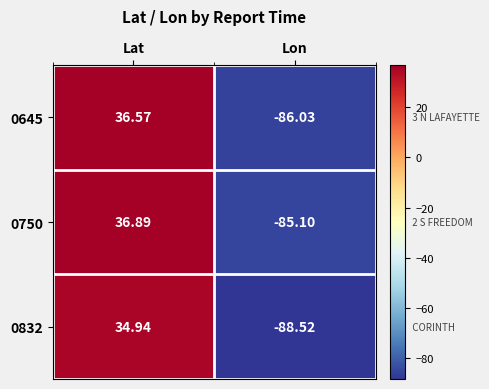

At which label does 0832 first exceed 34?

Lat